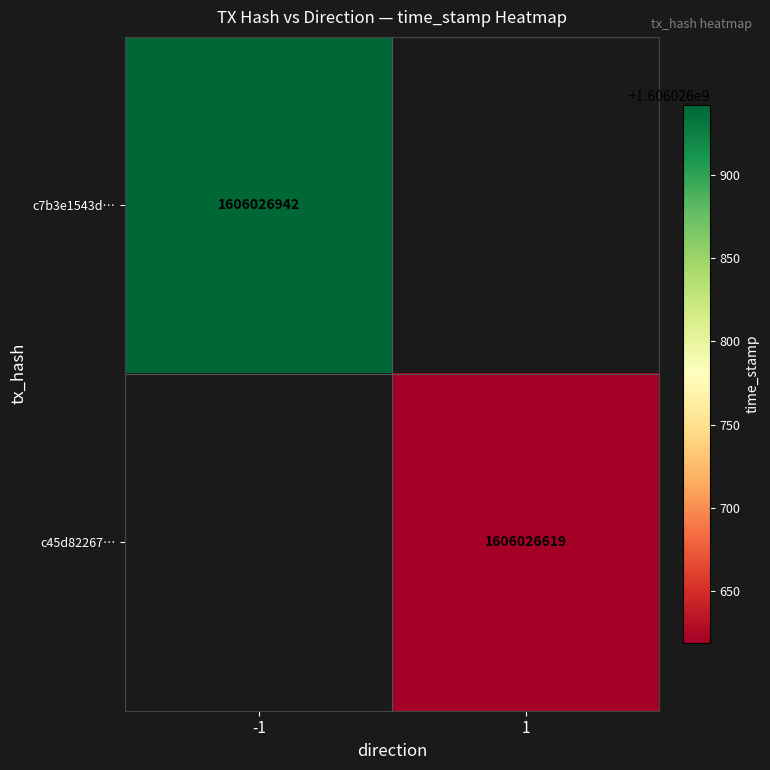

Is the value of c7b3e1543d1aaa49277e2d8a7bfbf0ee9c7f367 at time_stamp greater than the value of c45d82267909a3d31634a74c3a083086c691d39 at time_stamp?

Yes